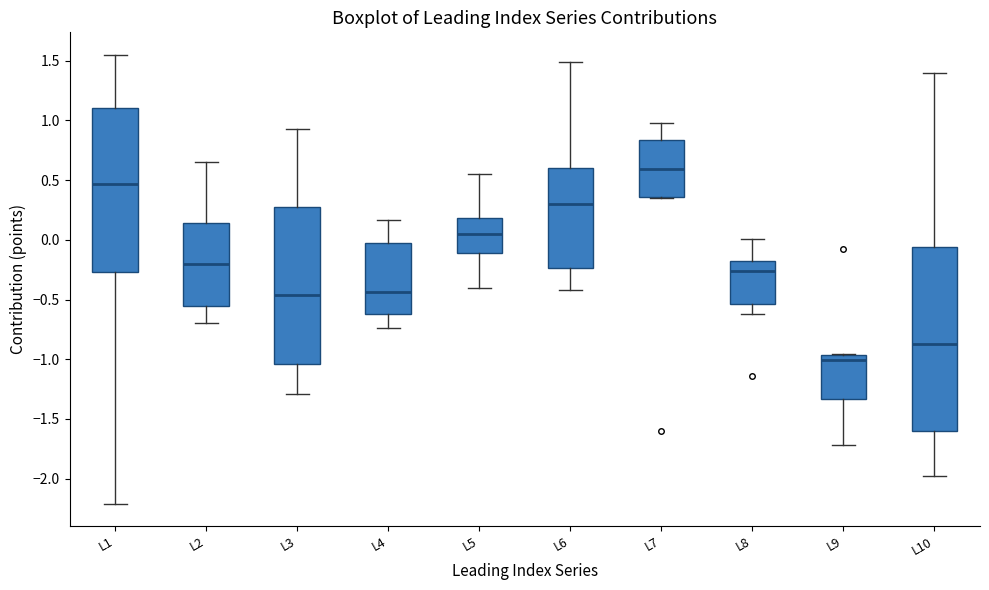

Where does the lower whisker of the box for L9 end on the y-axis? The values are not printed on the chart, so give them approximately, as read against the axis.

-1.70